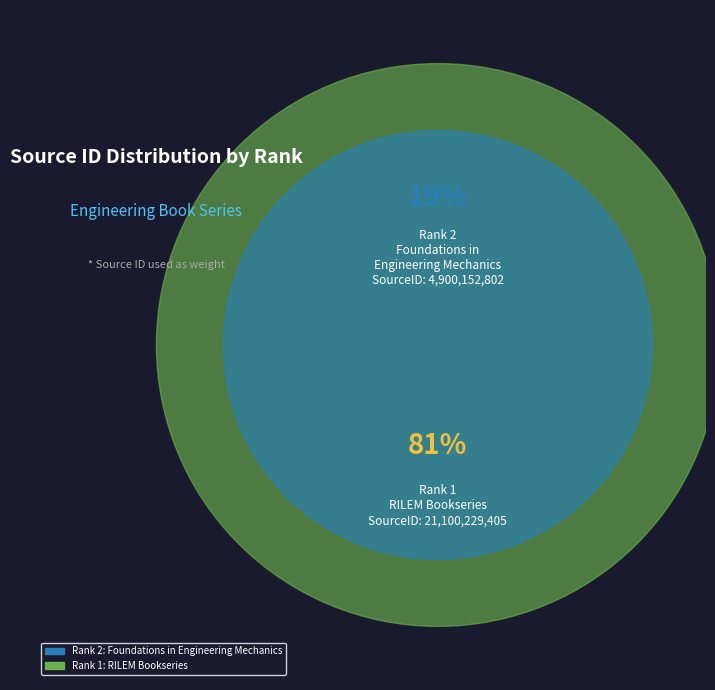

To the nearest percent, what is the average slice percentage?

50%